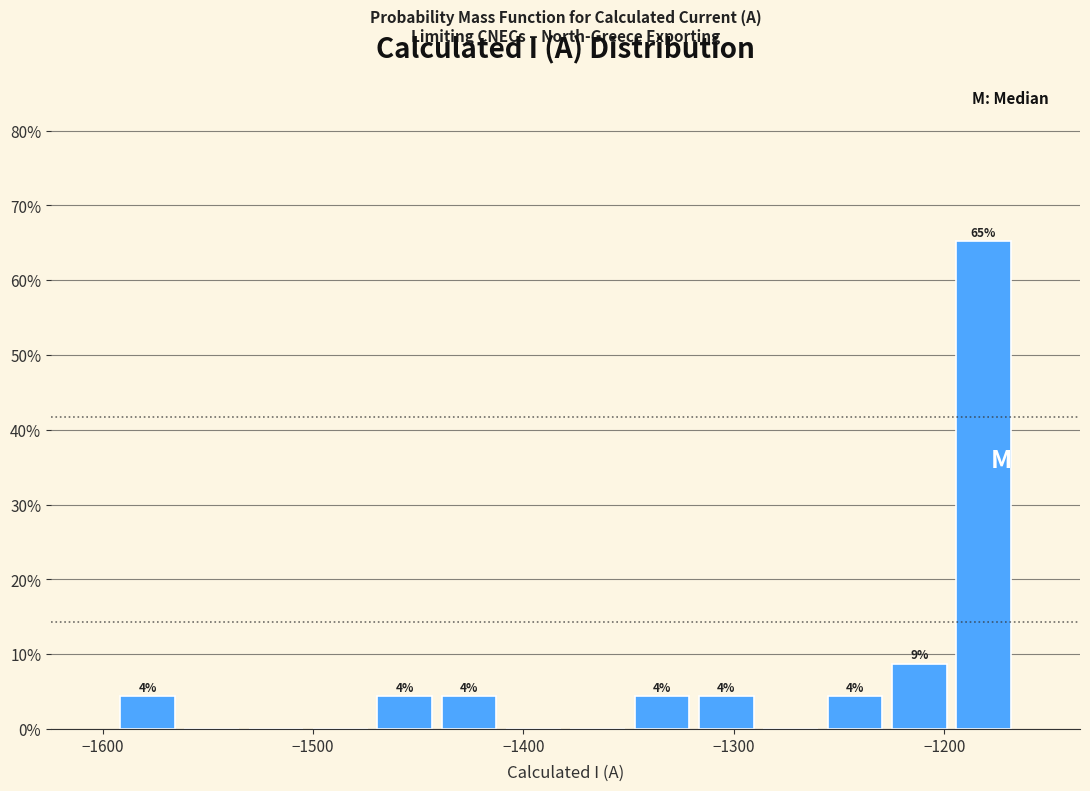

Around what value on the x-axis is the tallest bar? Give the approximate position of its centre, as read against the axis.

-1180